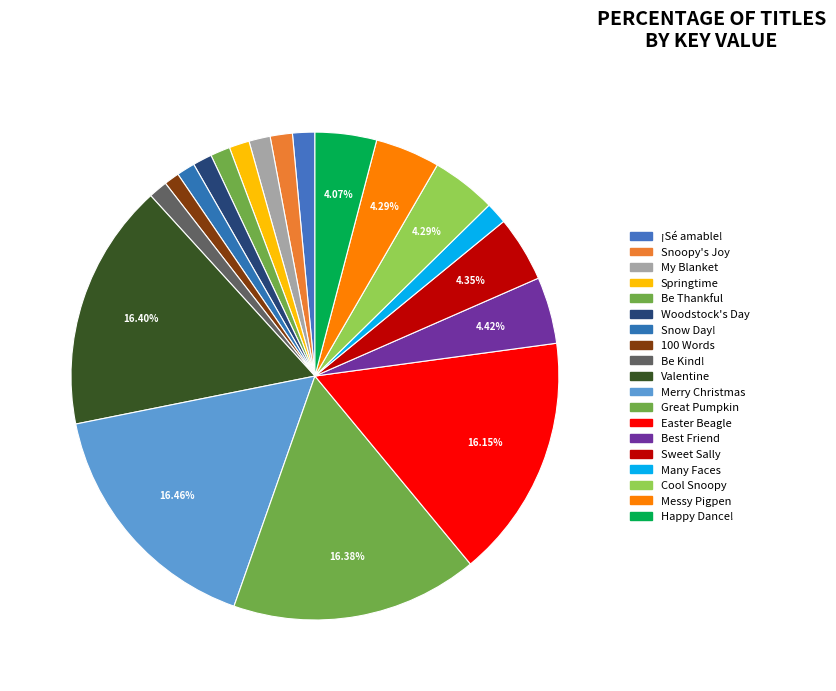

How many slices are in this pie chart?

19